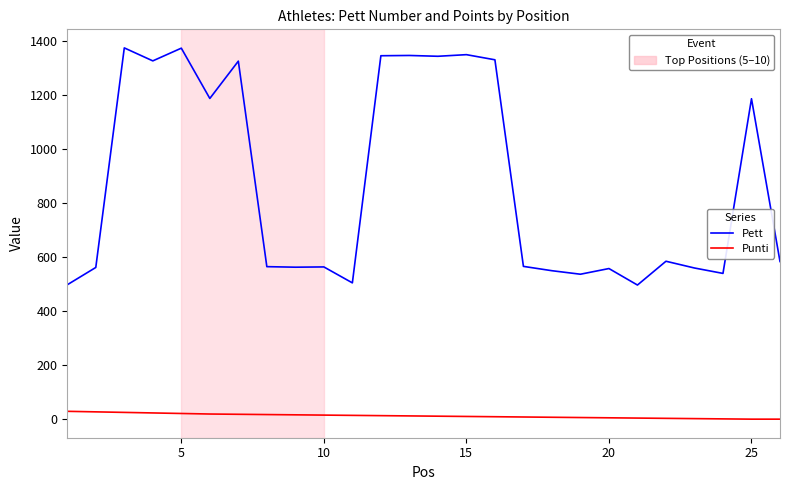

Which series has the largest total across all categories?

Pett